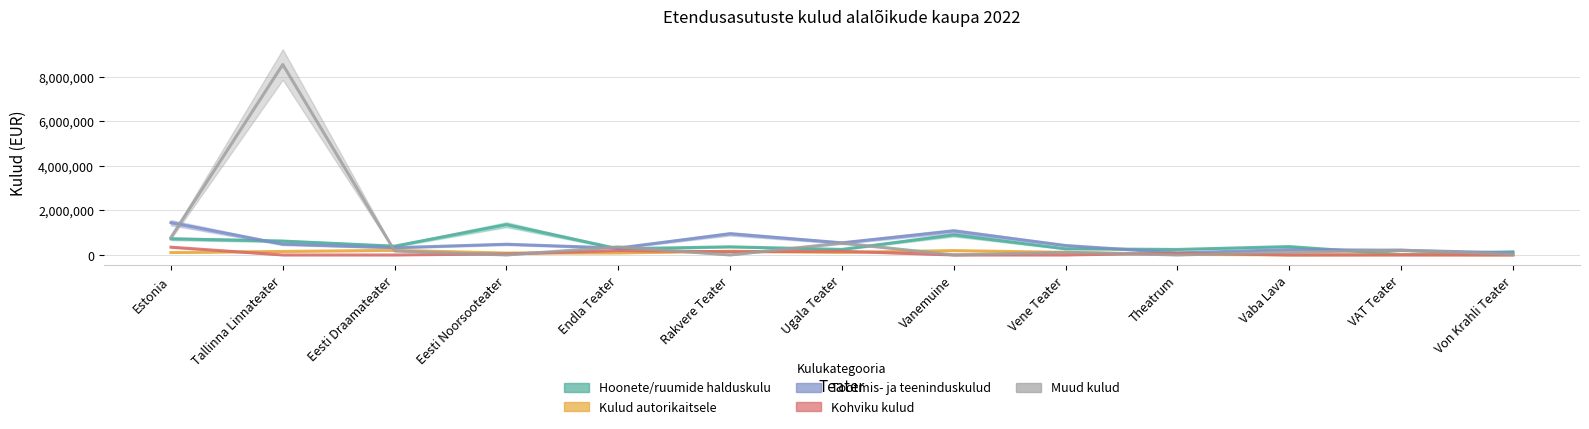

Which series has the largest total across all categories?

Muud kulud